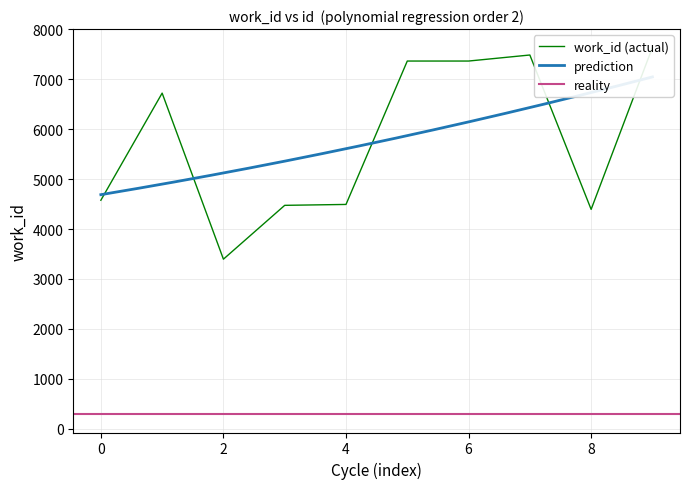

What is the average value?

5792